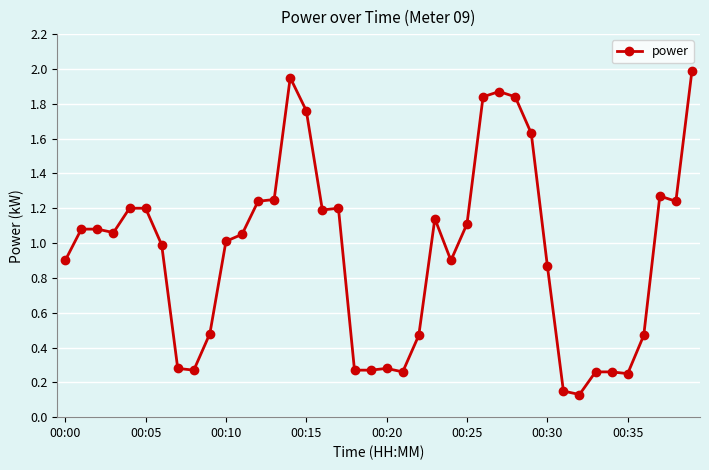

What is the greatest value displayed?

2.0